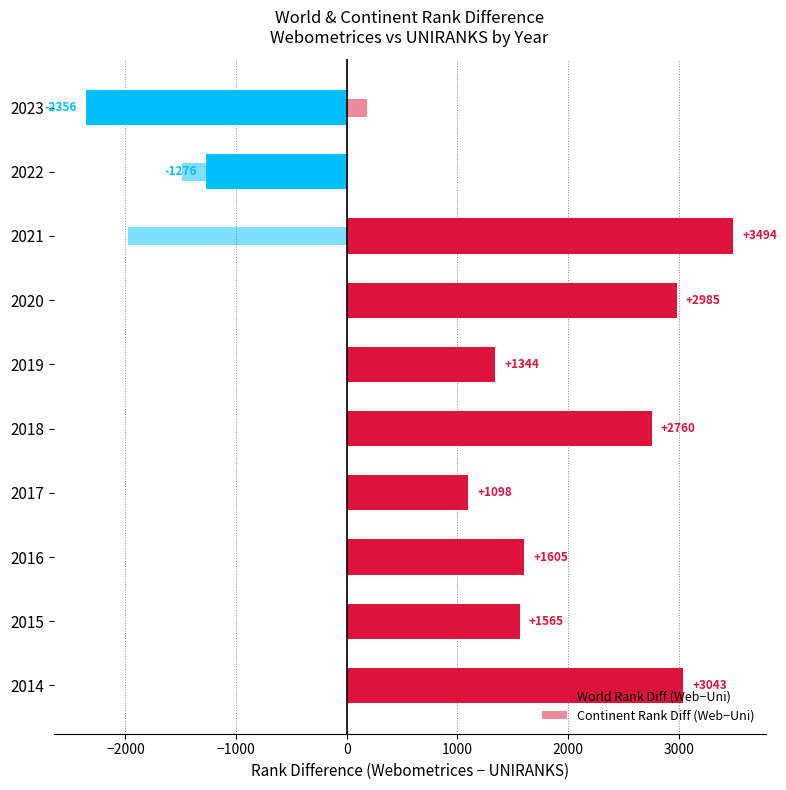

How many data points does each series have?

10